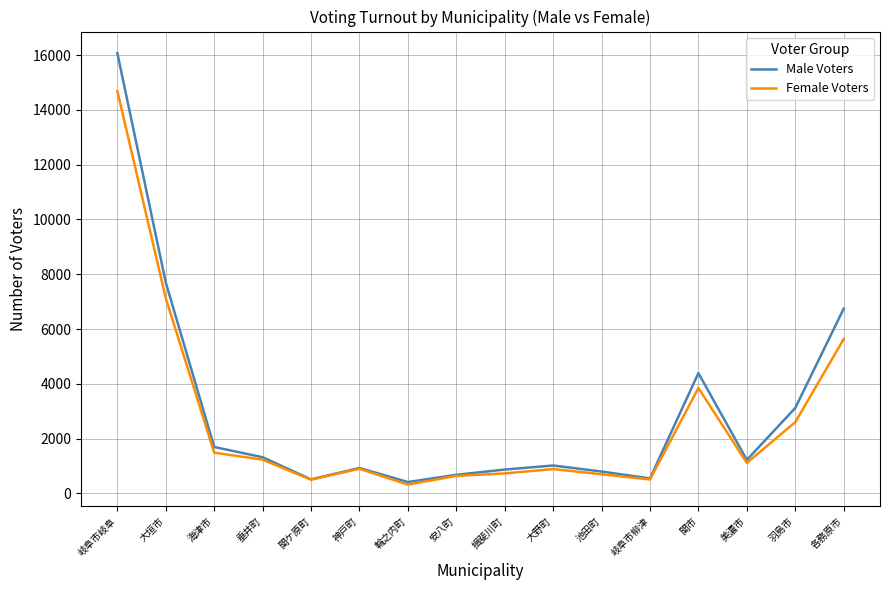

Is the value of Female Voters at 神戸町 greater than the value of Male Voters at 各務原市?

No